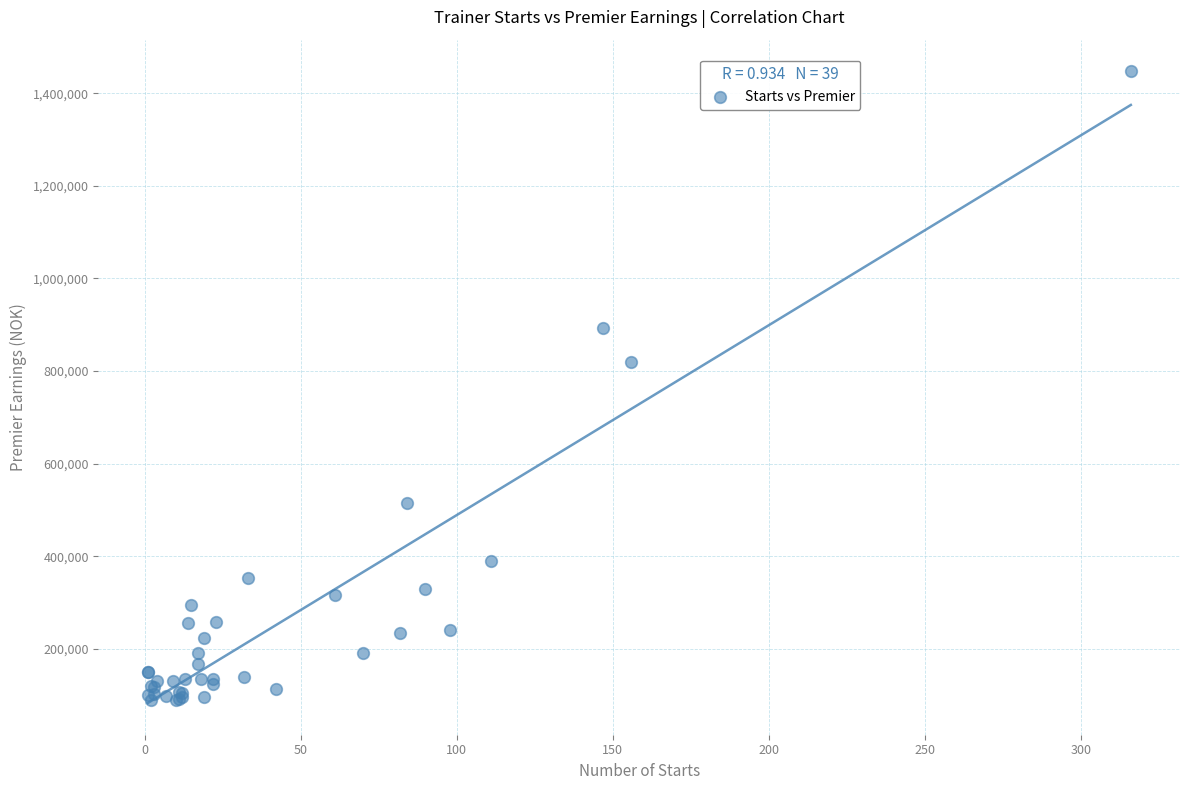

What Y value in the scatter plot is closest to 768750?

819000